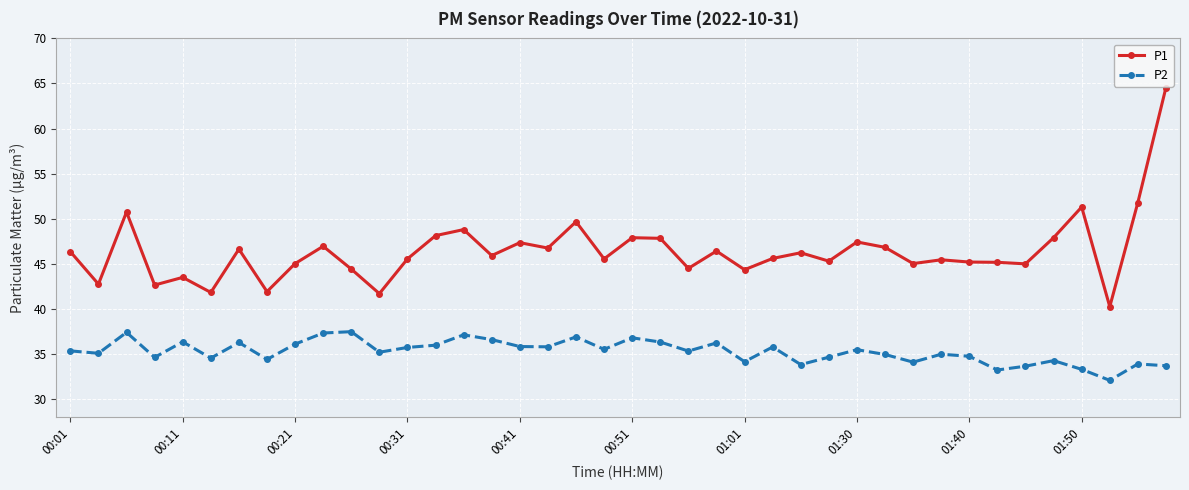

Which series has the largest total across all categories?

P1